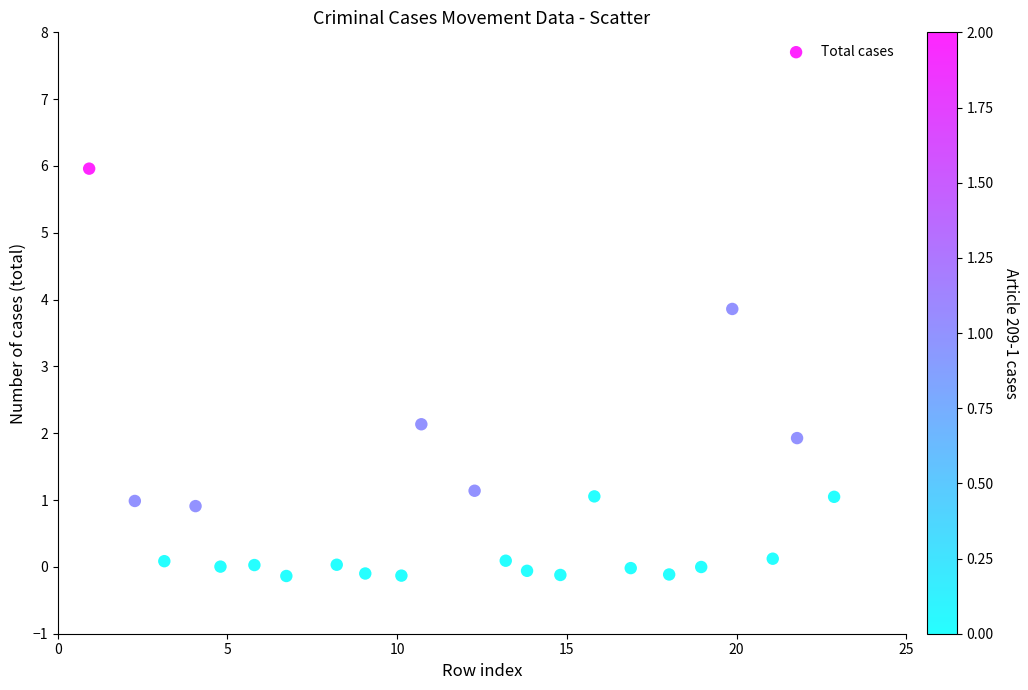

What is the range of X values (max minus min)?

22.0